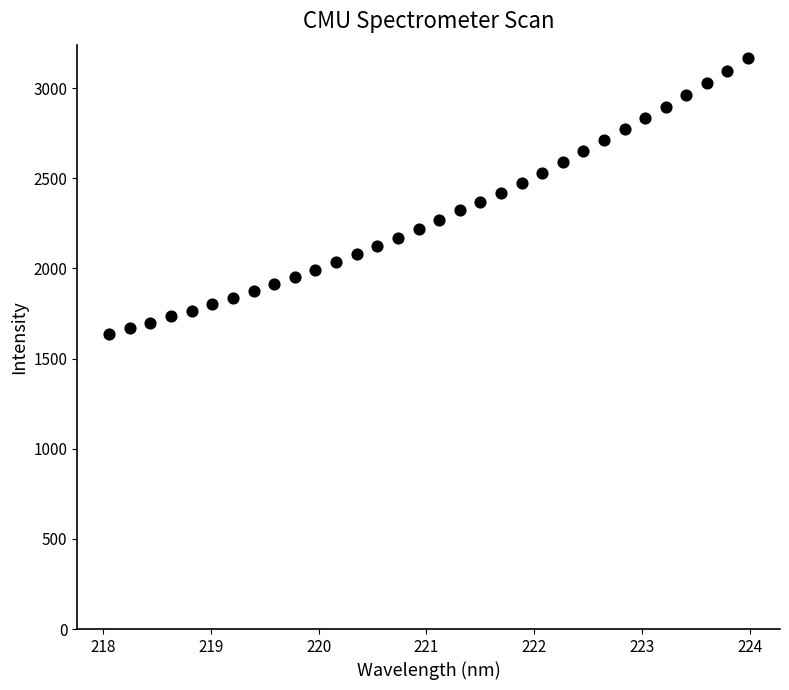

What is the range of Y values (max minus min)?

1527.8